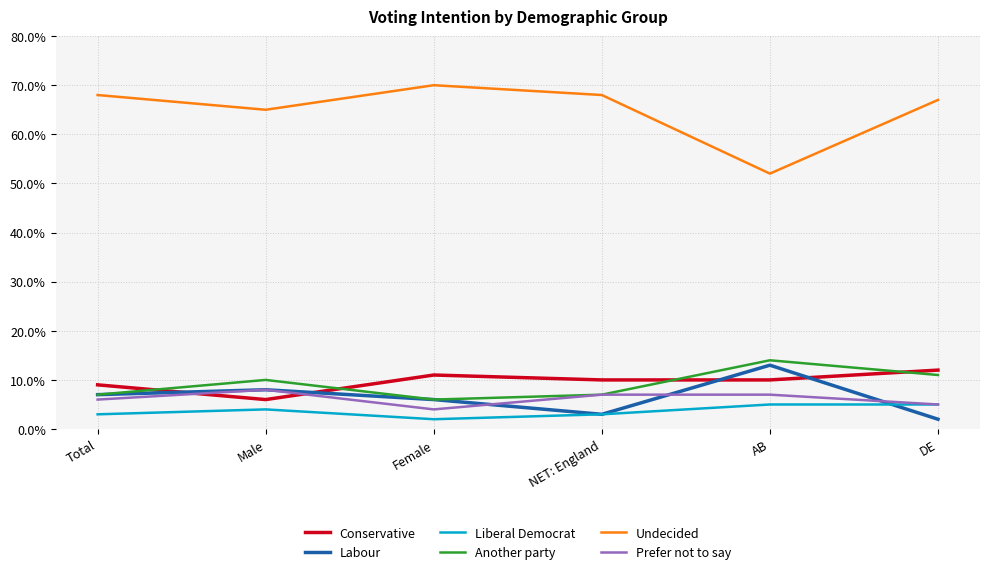

Does the chart display data point markers on the line(s)?

No